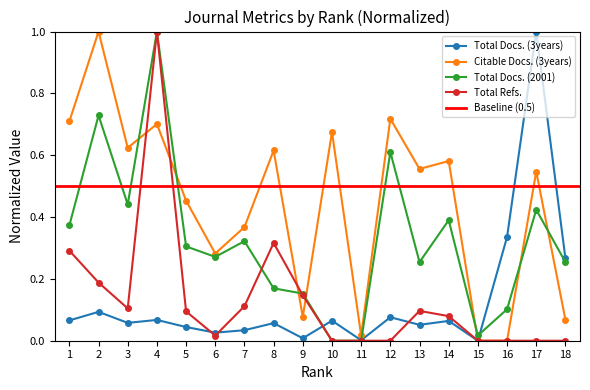

At 4, list the series in order from largest to smallest.

Total Docs. (2001), Total Refs., Citable Docs. (3years), Total Docs. (3years)